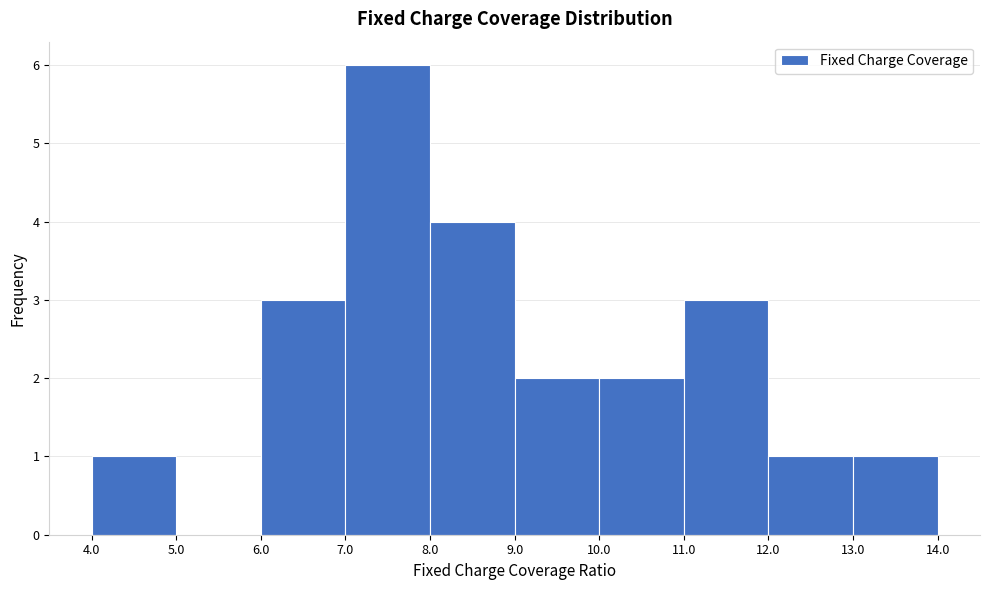

Reading left to right, list every bar in this chart as the range it spans on the x-axis followed by its height. The values are not printed on the chart, so give them approximately, as read against the axis.

4.0 to 5.0: 1
5.0 to 6.0: 0
6.0 to 7.0: 3
7.0 to 8.0: 6
8.0 to 9.0: 4
9.0 to 10.0: 2
10.0 to 11.0: 2
11.0 to 12.0: 3
12.0 to 13.0: 1
13.0 to 14.0: 1